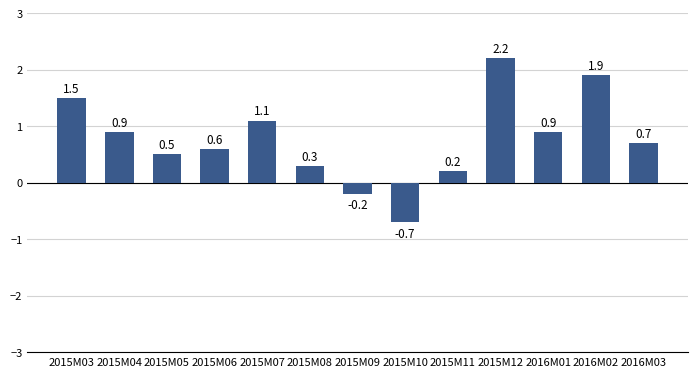

Is it true that the value at 2015M12 is 2.2?

True